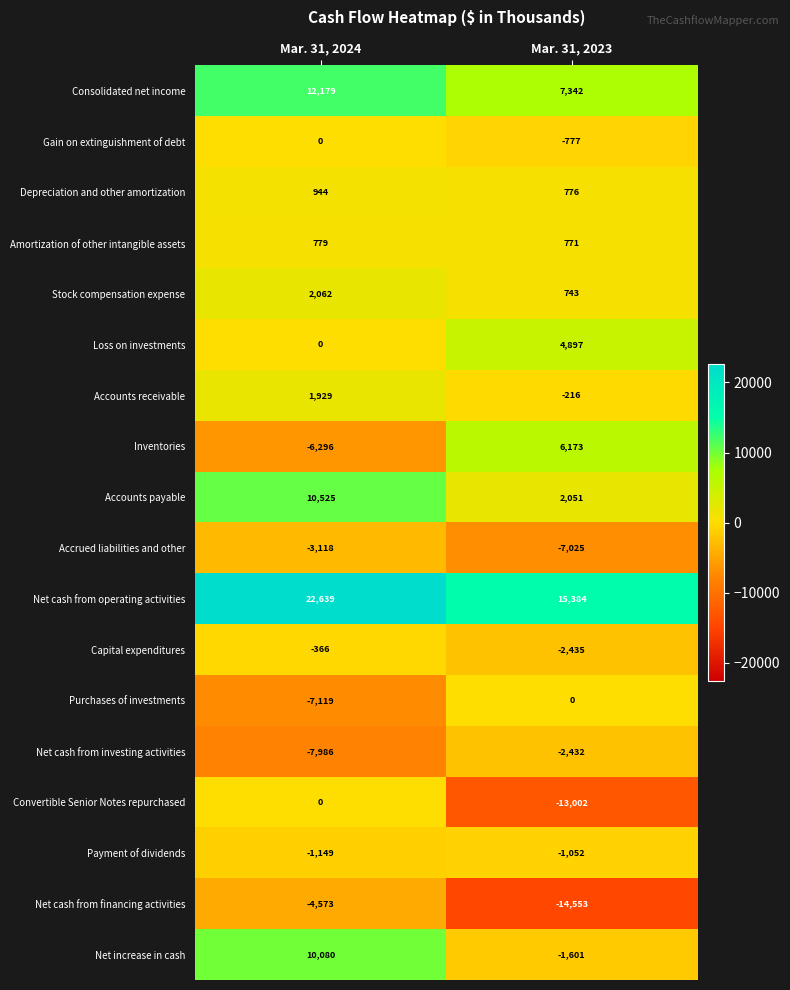

At how many categories does at least one series exceed 19232?

1